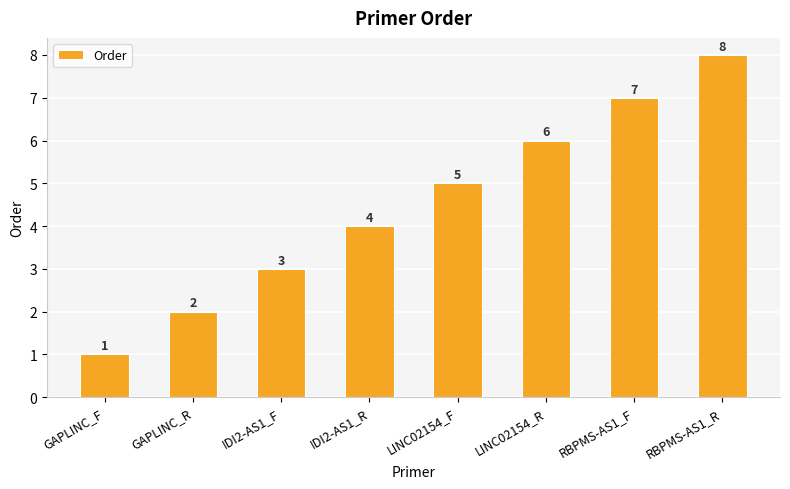

What is the sum of all values?

36